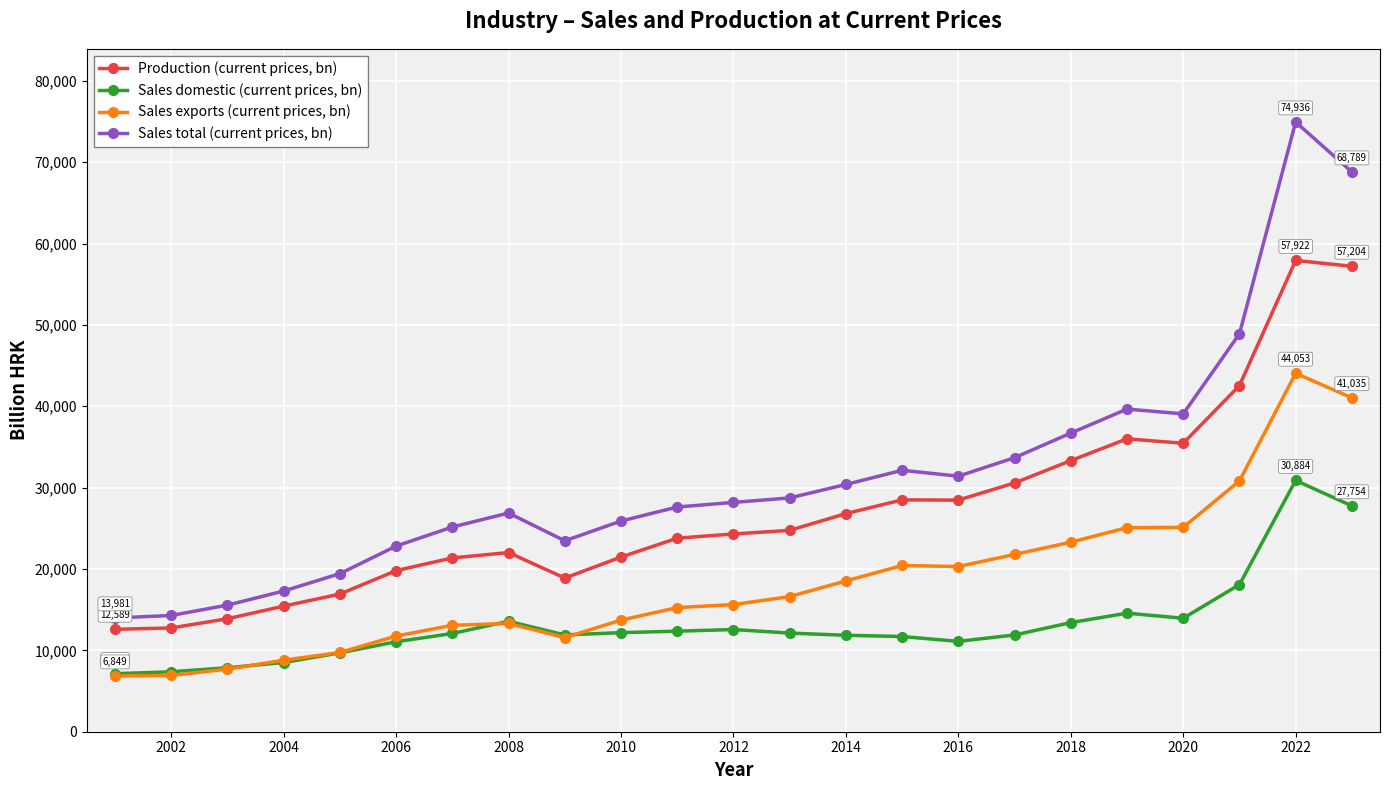

True or false: Sales total (current prices, bn) and Sales exports (current prices, bn) cross at least once.

False